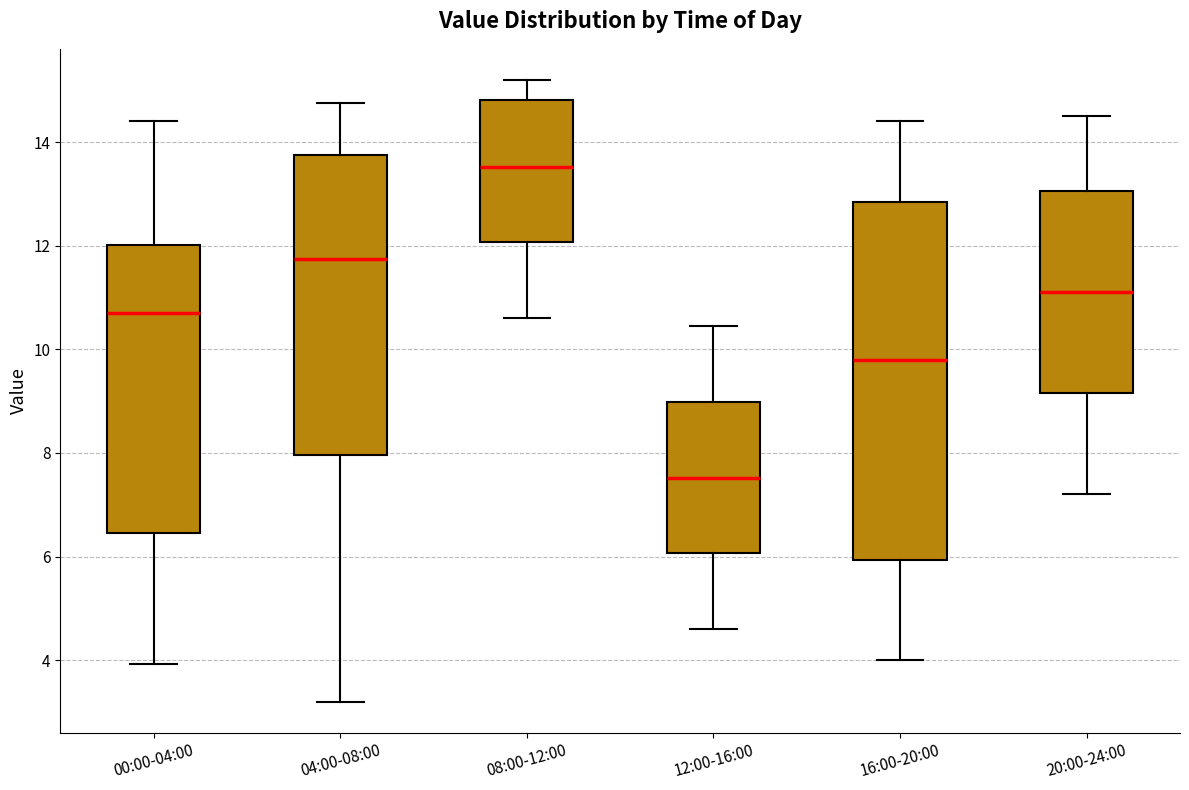

Reading left to right, transcribe this box plot: for each box, give where its median line is, the range the box spans, and where its two whiskers end, as read against the y-axis. The values are not printed on the chart, so give them approximately, as read against the axis.

00:00-04:00: median 10.6, box 6.4 to 12.0, whiskers 4.0 to 14.4
04:00-08:00: median 11.8, box 8.0 to 13.8, whiskers 3.2 to 14.8
08:00-12:00: median 13.6, box 12.0 to 14.8, whiskers 10.6 to 15.2
12:00-16:00: median 7.6, box 6.0 to 9.0, whiskers 4.6 to 10.4
16:00-20:00: median 9.8, box 6.0 to 12.8, whiskers 4.0 to 14.4
20:00-24:00: median 11.2, box 9.2 to 13.0, whiskers 7.2 to 14.6